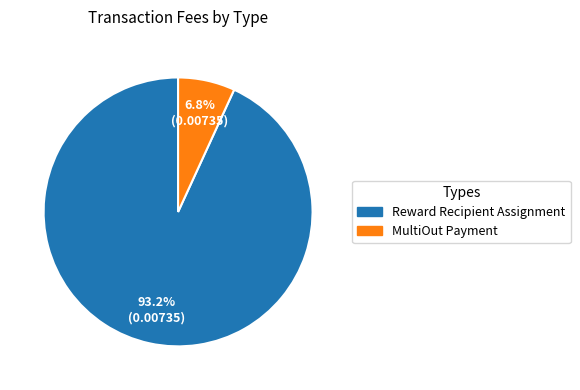

True or false: Reward Recipient Assignment accounts for 99% of the total.

False